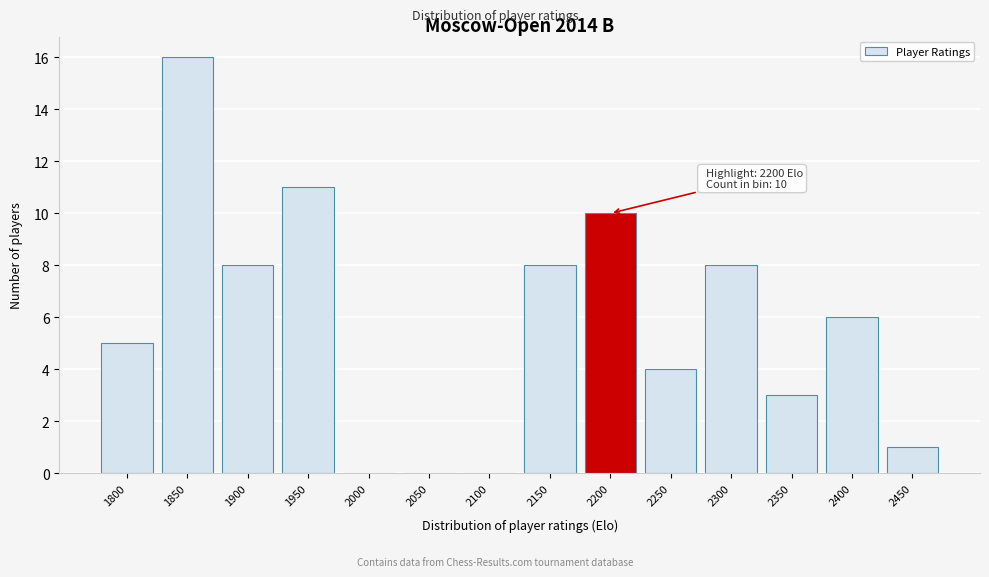

Reading right to left, list all the values displayed in this chart.

2450=1	2400=6	2350=3	2300=8	2250=4	2200=10	2150=8	2100=0	2050=0	2000=0	1950=11	1900=8	1850=16	1800=5